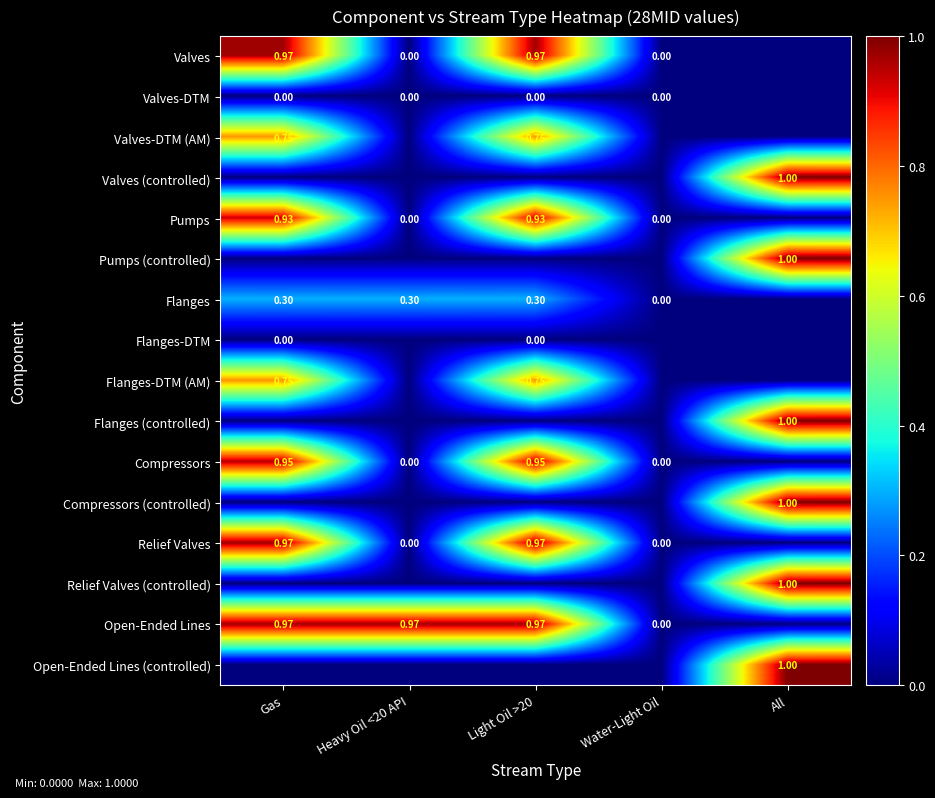

How many values in the Valves (controlled) series exceed 0?

1